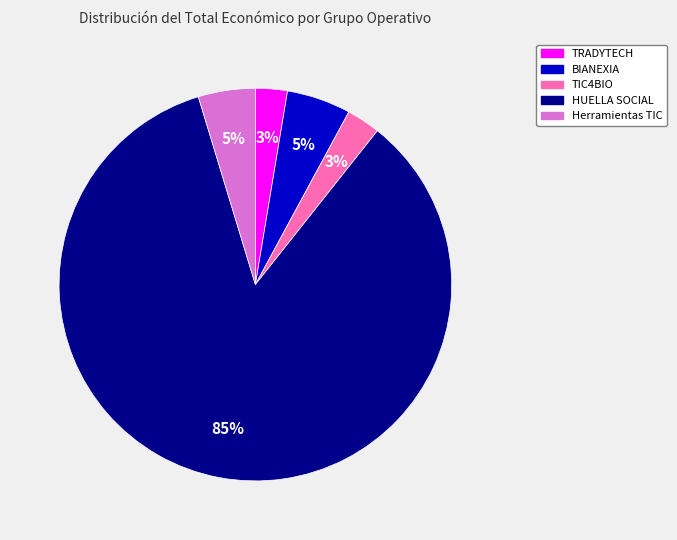

Is HUELLA SOCIAL the majority of the pie?

Yes